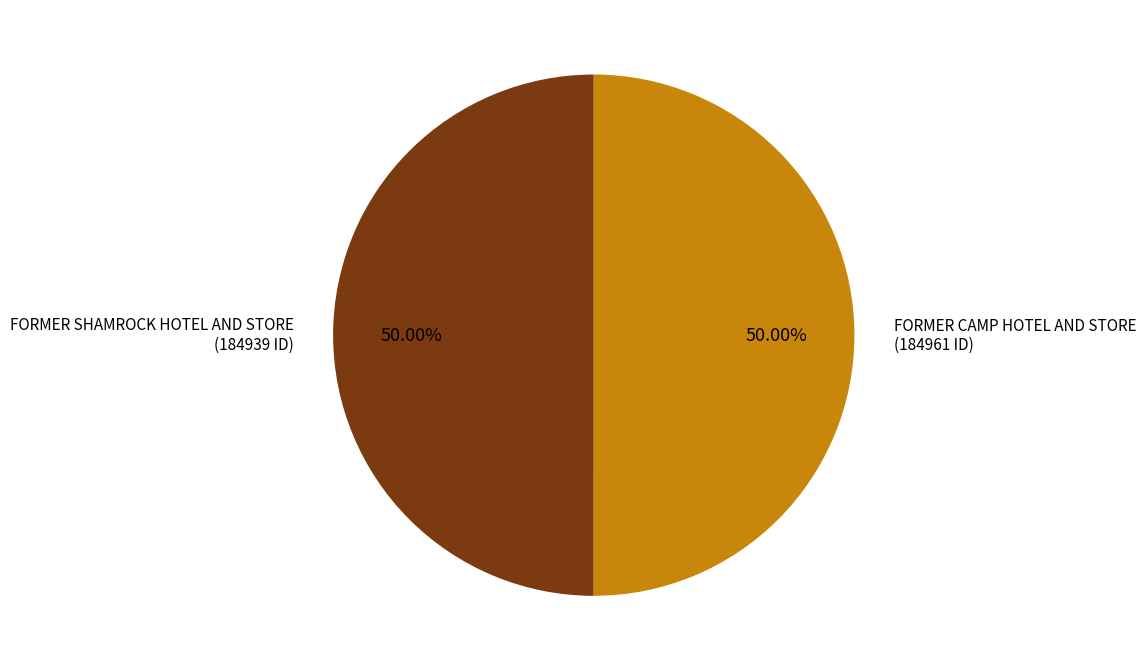

To the nearest percent, what portion does FORMER SHAMROCK HOTEL AND STORE represent?

50%